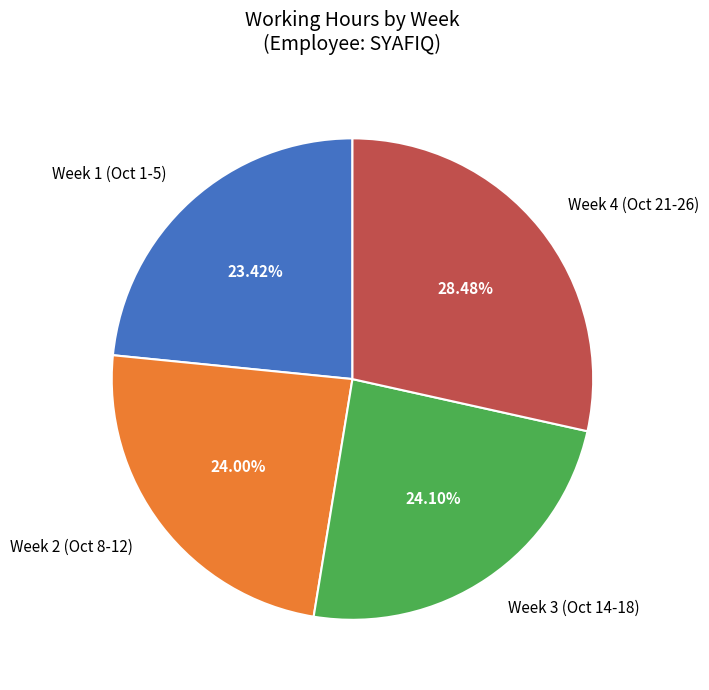

Which category has the biggest portion of the pie?

Week 4 (Oct 21-26)